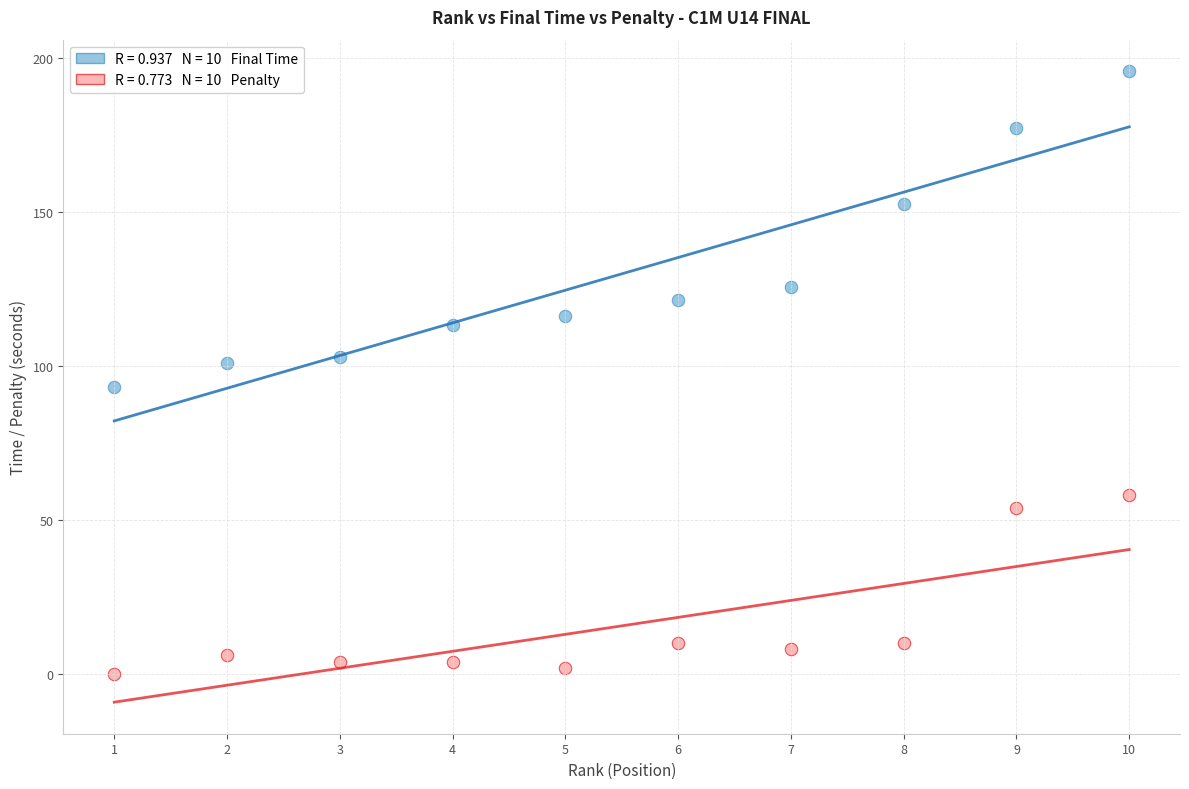

Across all data points, what is the range of X values (max minus min)?

9.0